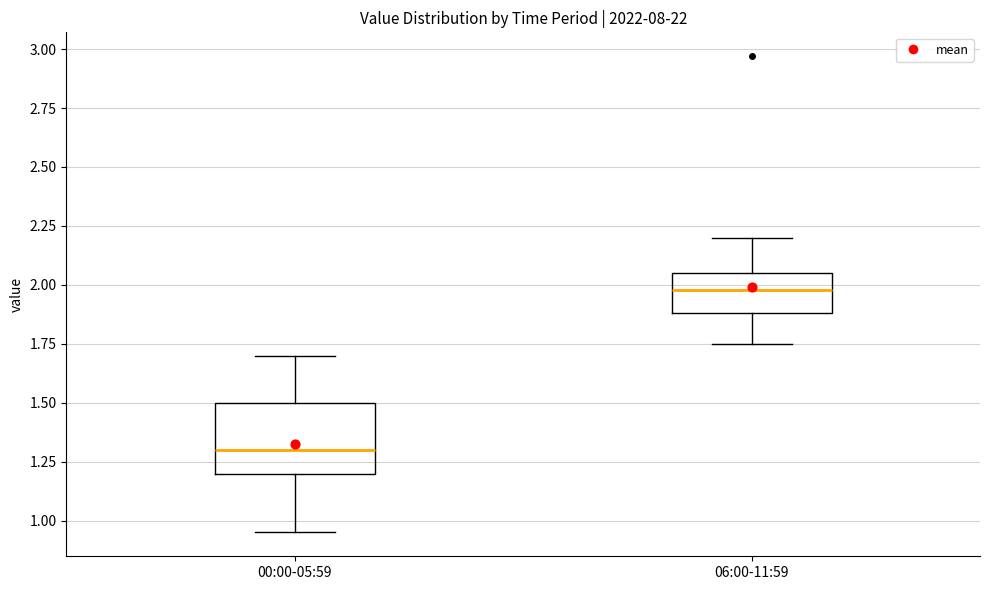

Reading left to right, read every box against the y-axis: the position of its median line, the range the box covers, and the ends of its whiskers. The values are not printed on the chart, so give them approximately, as read against the axis.

00:00-05:59: median 1.30, box 1.20 to 1.50, whiskers 0.95 to 1.70
06:00-11:59: median 2.00, box 1.90 to 2.05, whiskers 1.75 to 2.20